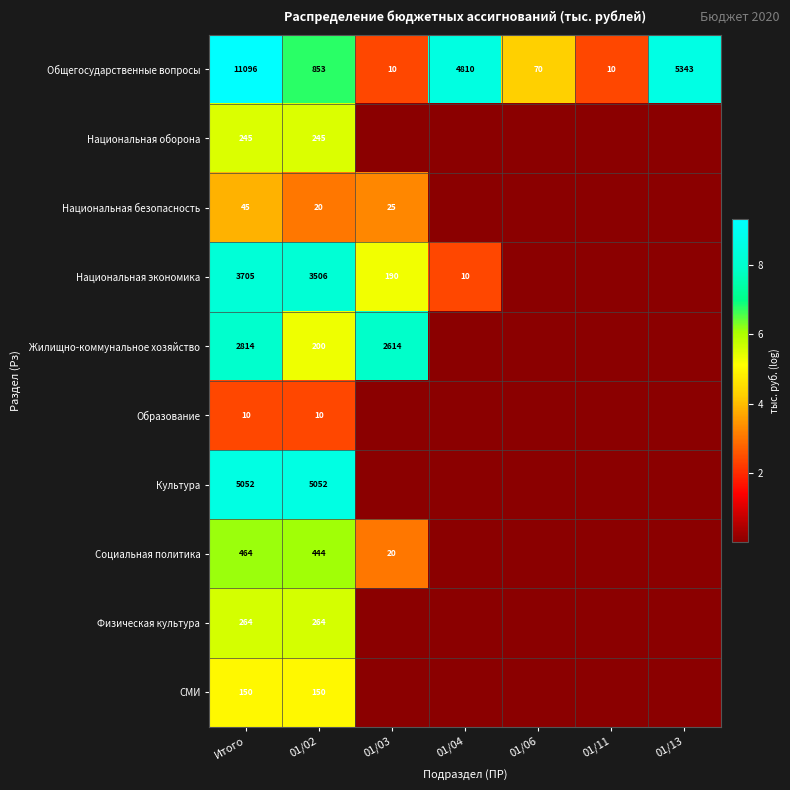

Is the value of Физическая культура at Итого greater than the value of Жилищно-коммунальное хозяйство at 01/03?

No